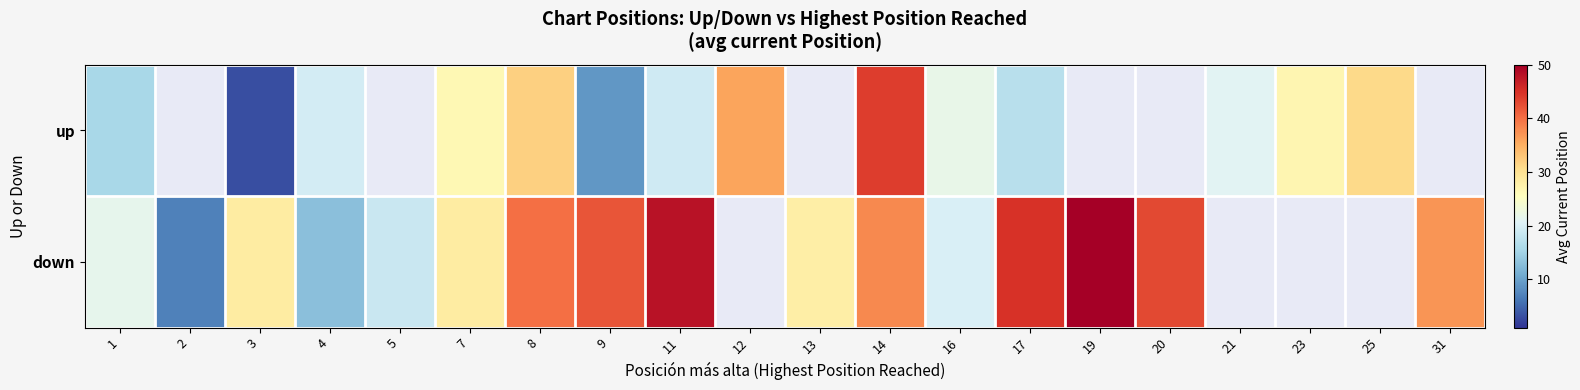

The value of down at 11 is 48.0. True or false?

True